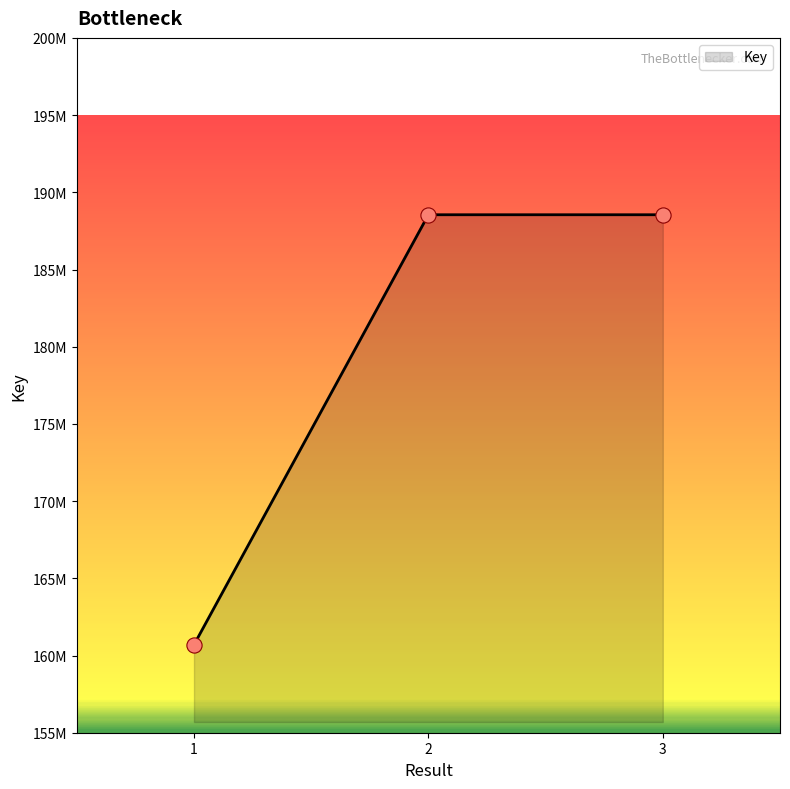

Approximately how many times larger is the value at 3 compared to 1?

1.2